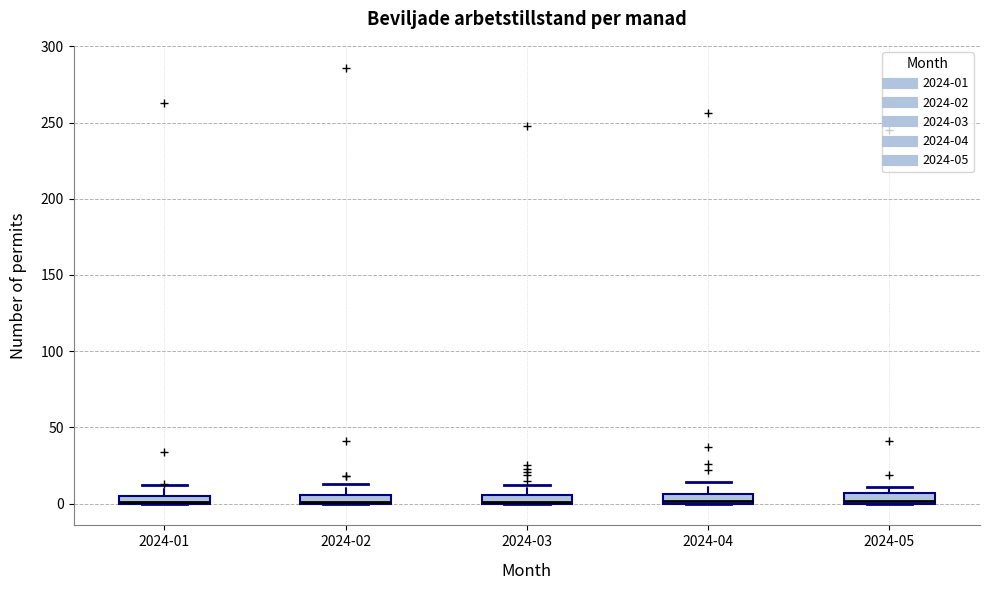

Where is the lower edge of the box for 2024-01 on the y-axis? The values are not printed on the chart, so give them approximately, as read against the axis.

0